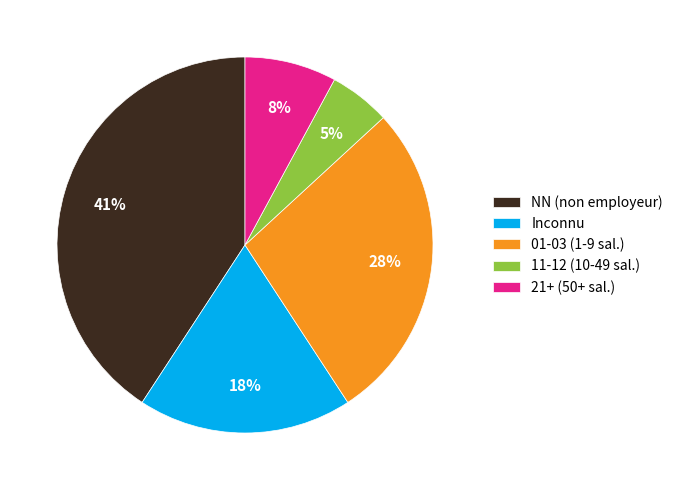

The 11-12 (10-49 sal.) slice represents 18% of the pie. True or false?

False